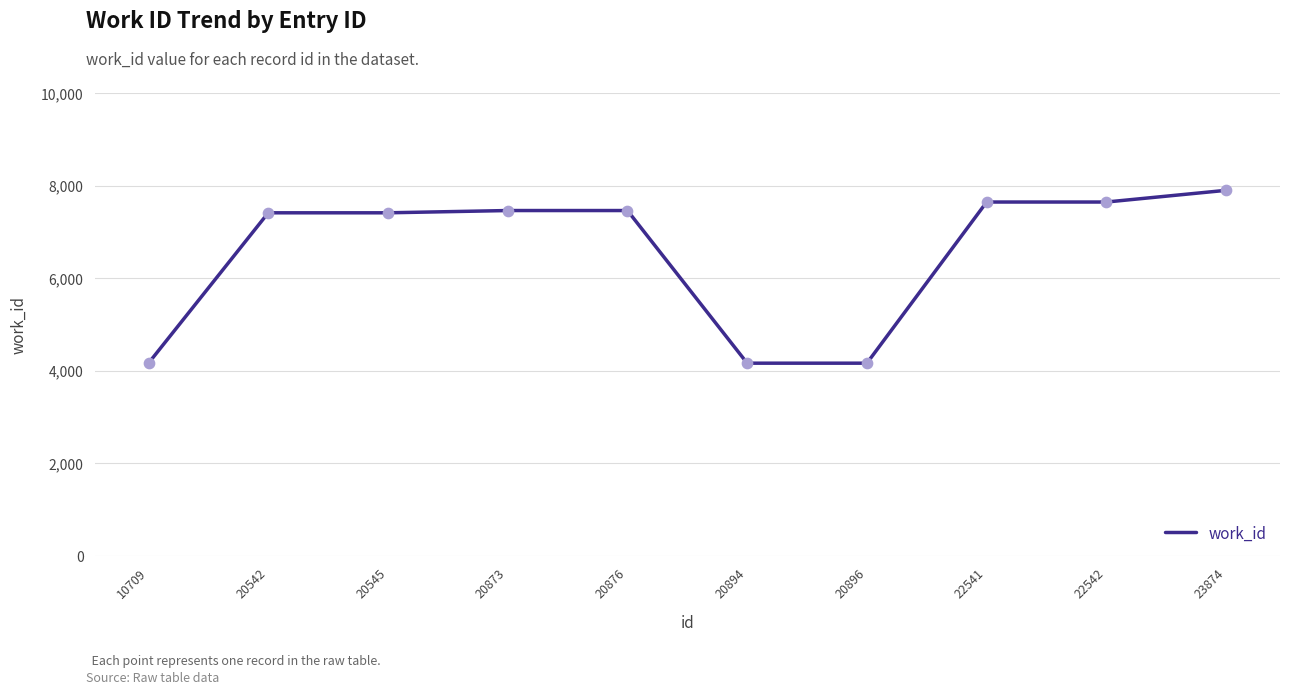

What is the ratio of the value at 22542 to the value at 20876?

1.0